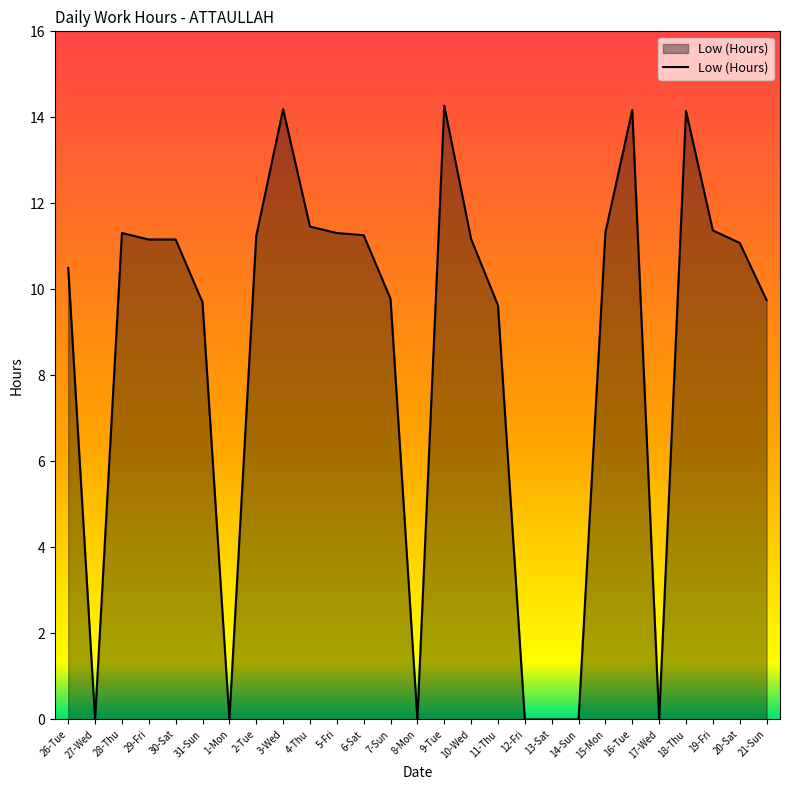

What position from the left is 18-Thu?

24